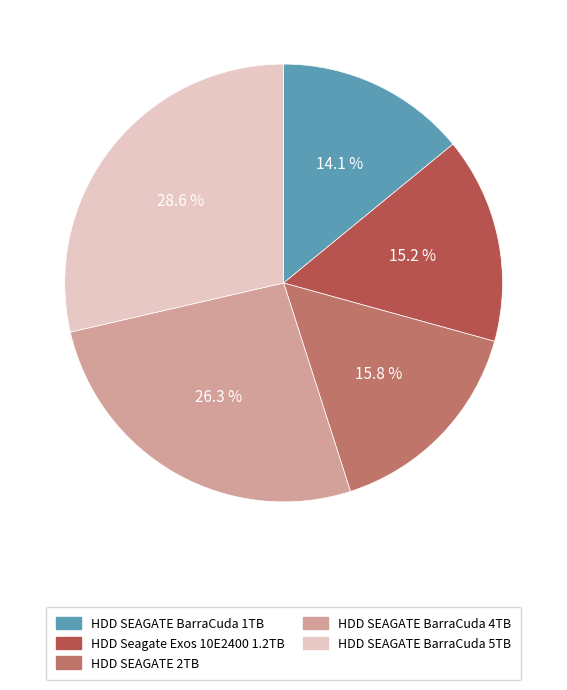

True or false: HDD SEAGATE 2TB accounts for 24% of the total.

False